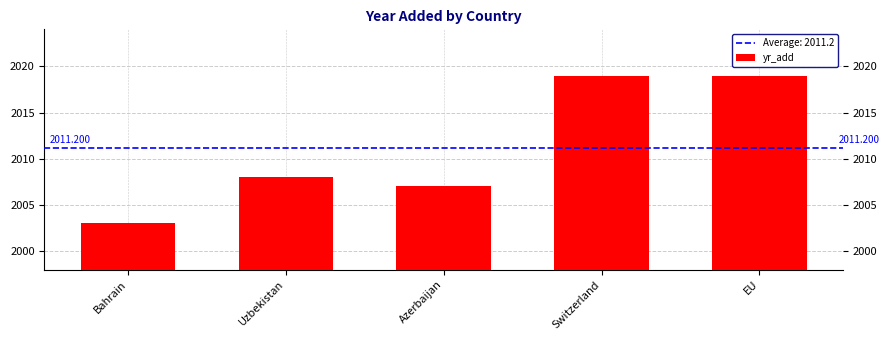

What is the average value?

2011